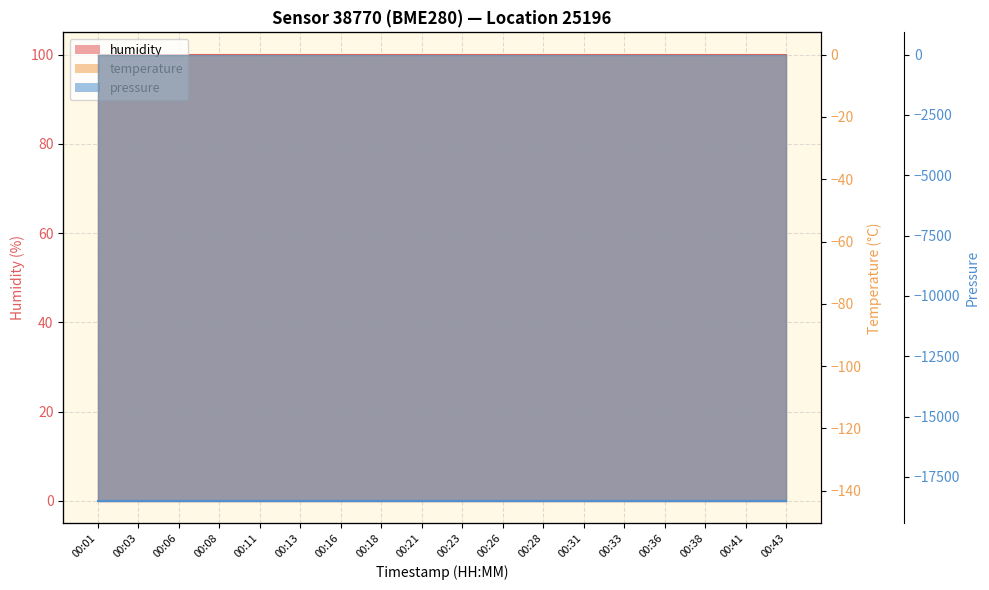

What is the value of the humidity point at the 7th from the left?

100.0